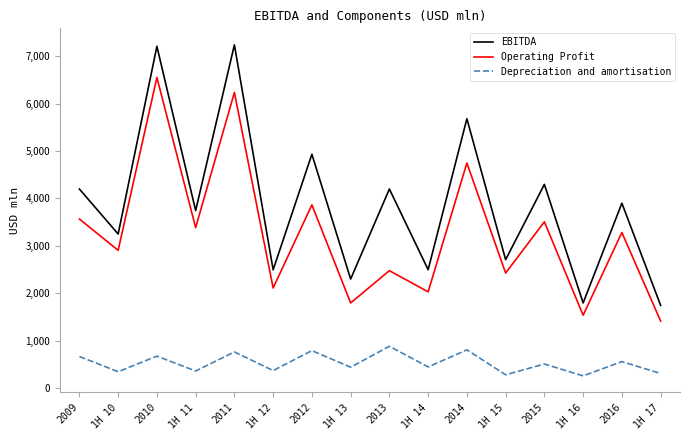

Which series changed the most between 1H 10 and 2012?

EBITDA